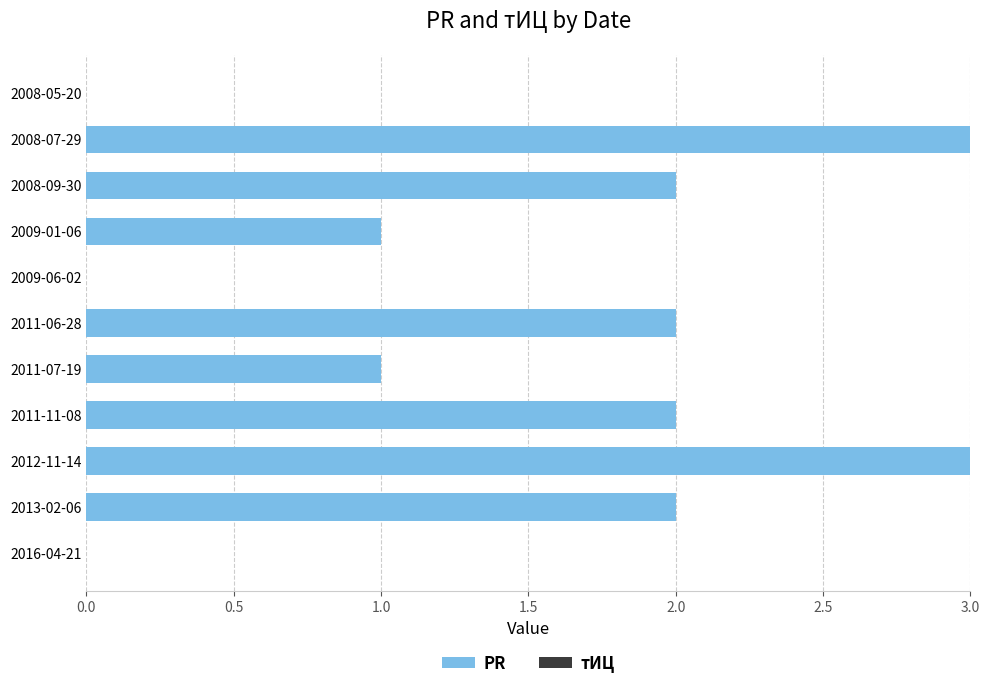

What is the sum of the values at 2009-01-06 and 2013-02-06?

3